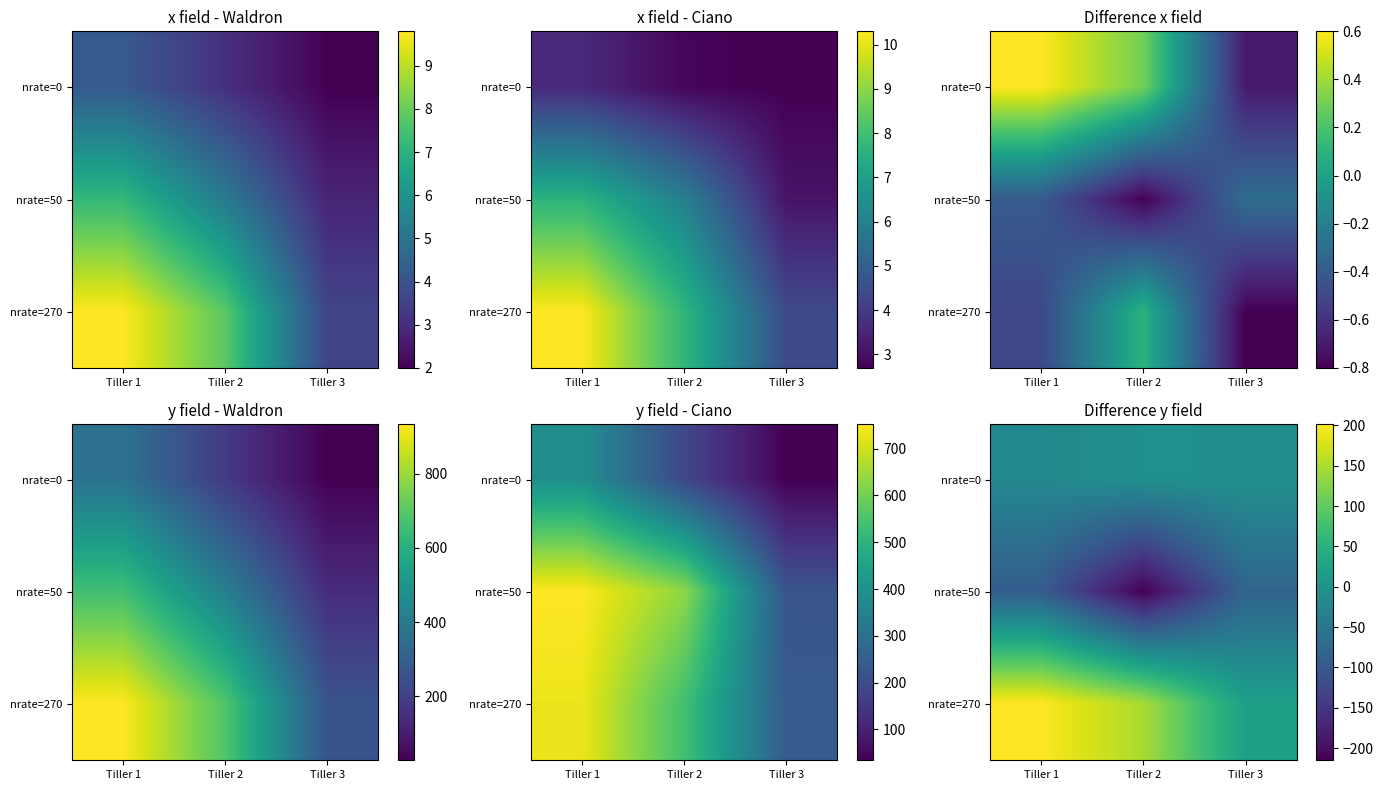

True or false: nrate=270 has a value of 8 at Tiller 3.

False